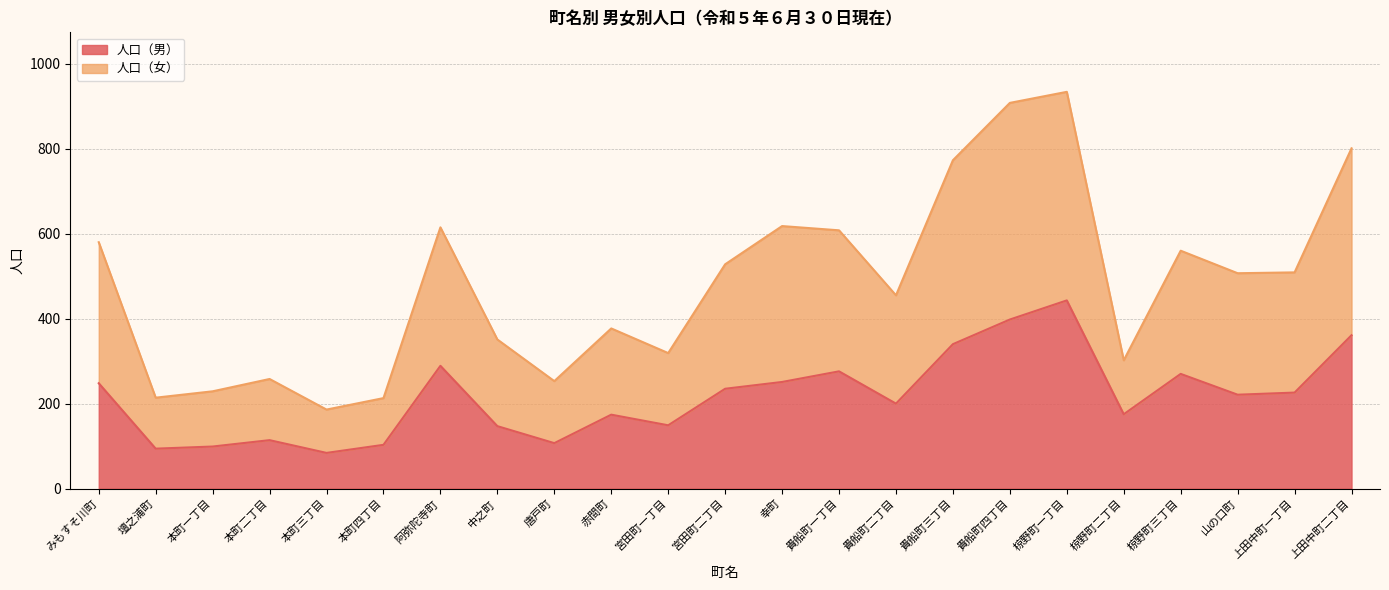

The value of 人口（男） at 貴船町二丁目 is 200. True or false?

True